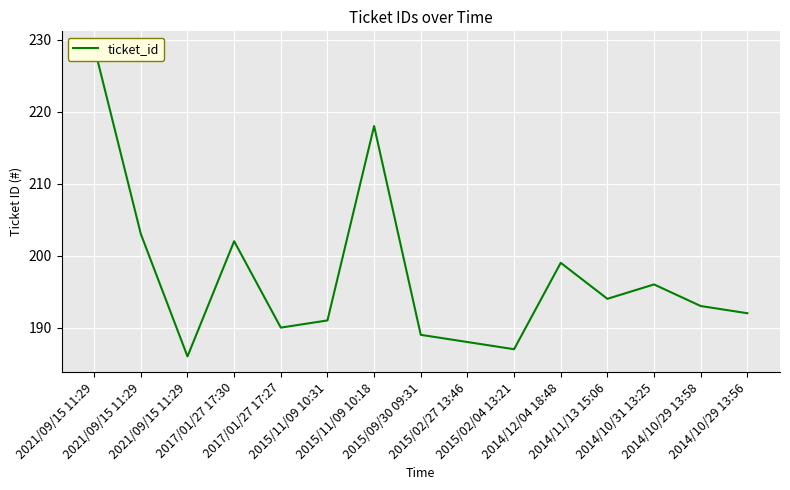

Rank the categories by value from highest to lowest.

2021/09/15 11:29, 2015/11/09 10:18, 2021/09/15 11:29, 2017/01/27 17:30, 2014/12/04 18:48, 2014/10/31 13:25, 2014/11/13 15:06, 2014/10/29 13:58, 2014/10/29 13:56, 2015/11/09 10:31, 2017/01/27 17:27, 2015/09/30 09:31, 2015/02/27 13:46, 2015/02/04 13:21, 2021/09/15 11:29